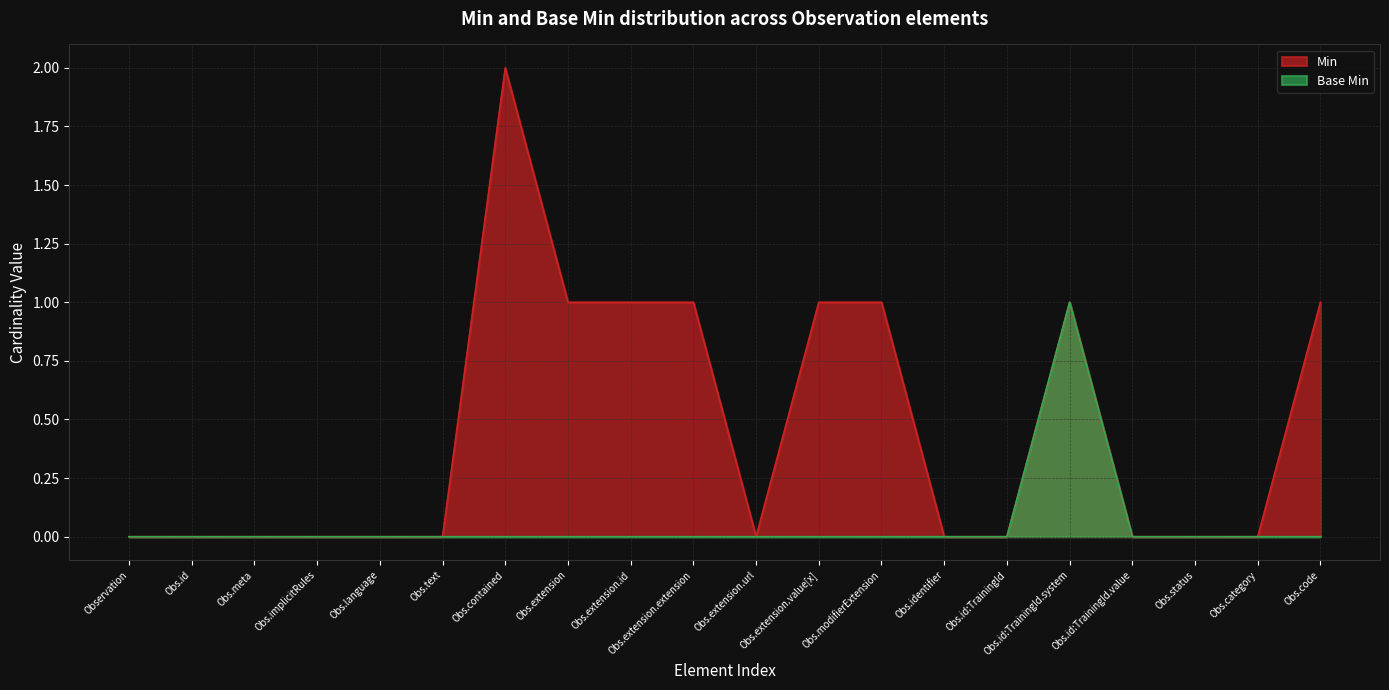

What is the value of the Min point at the 10th from the left?

1